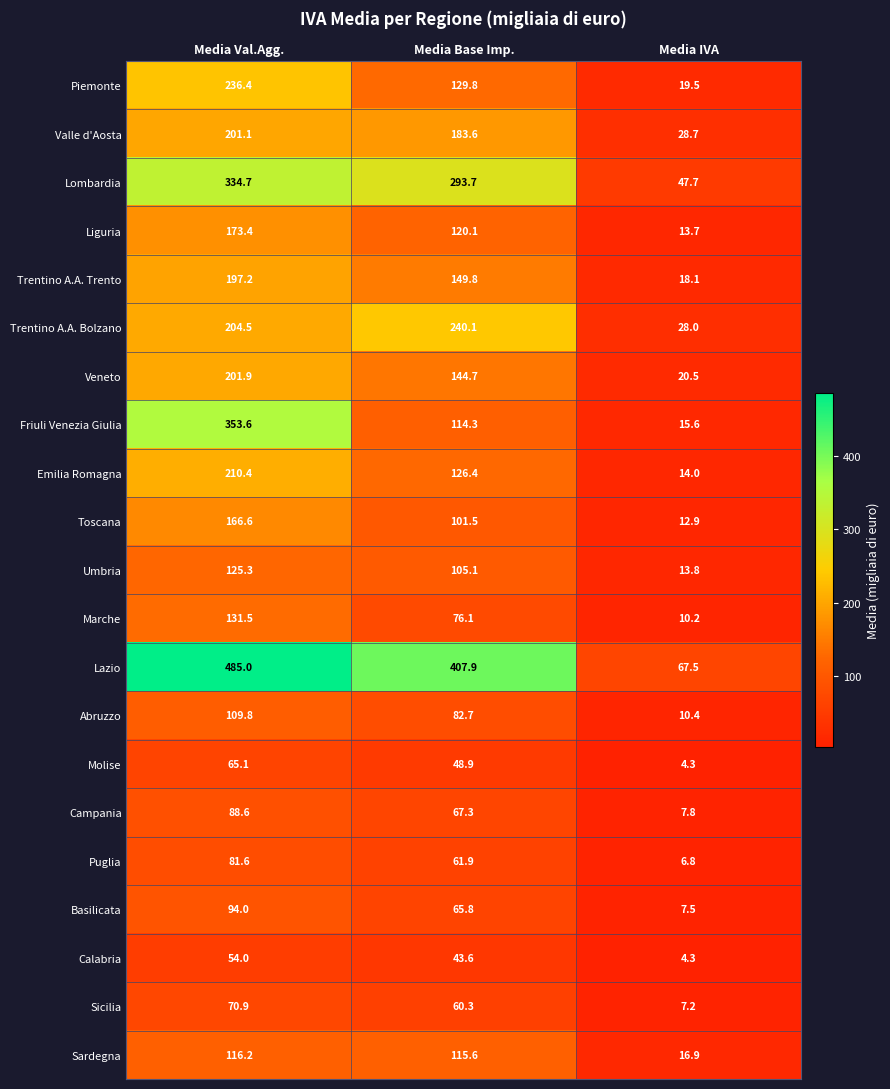

True or false: Trentino A.A. Trento has a value of 324.9 at Media Val.Agg..

False